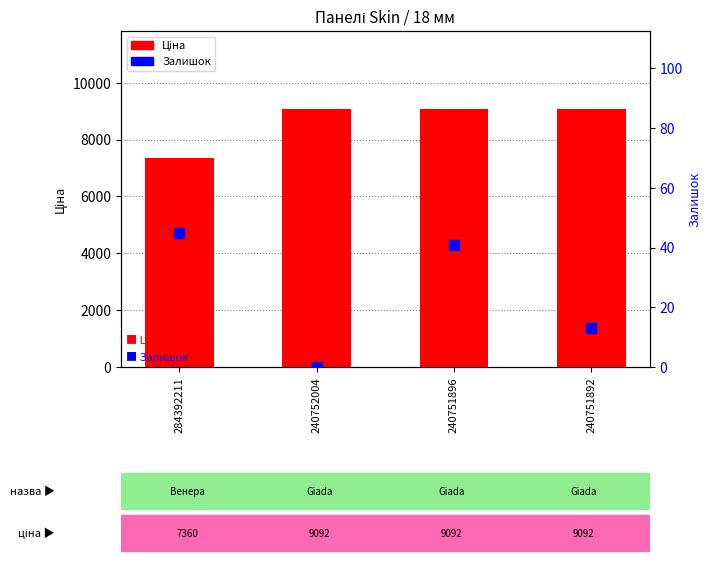

Which series has the largest Y range (max minus min)?

Ціна